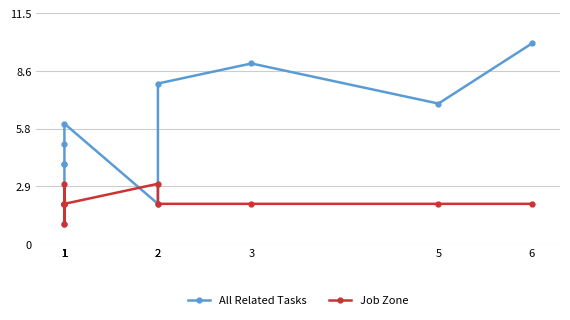

In Job Zone, how many points are lower than both neighbors (excluding endpoints)?

1